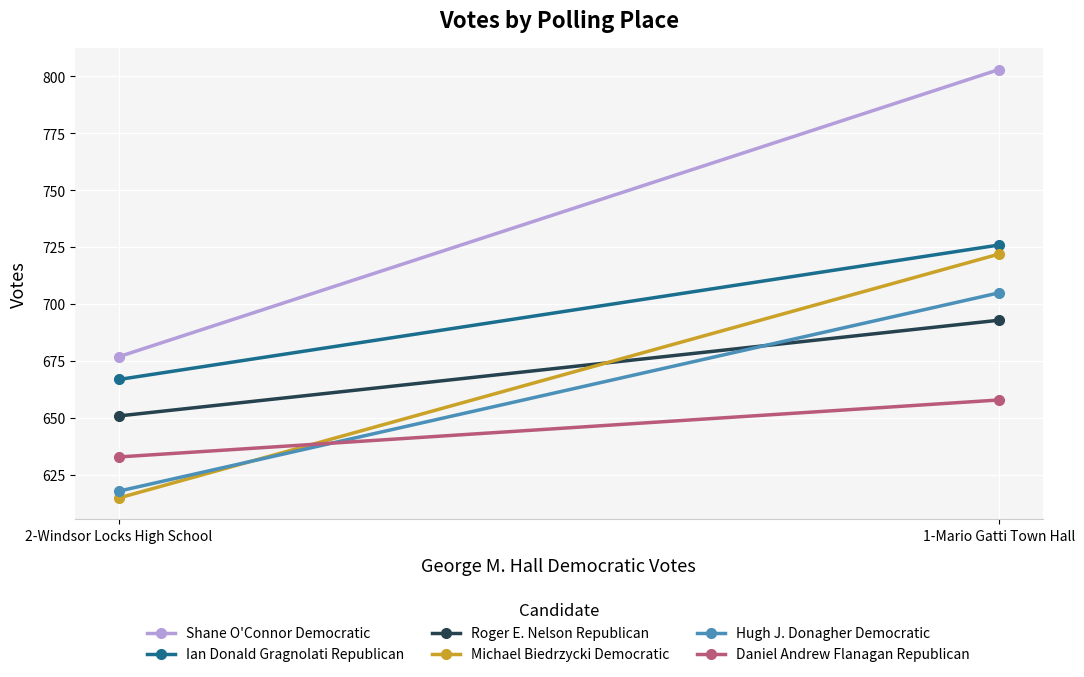

At which category does the chart reach its minimum across all series?

2-Windsor Locks High School